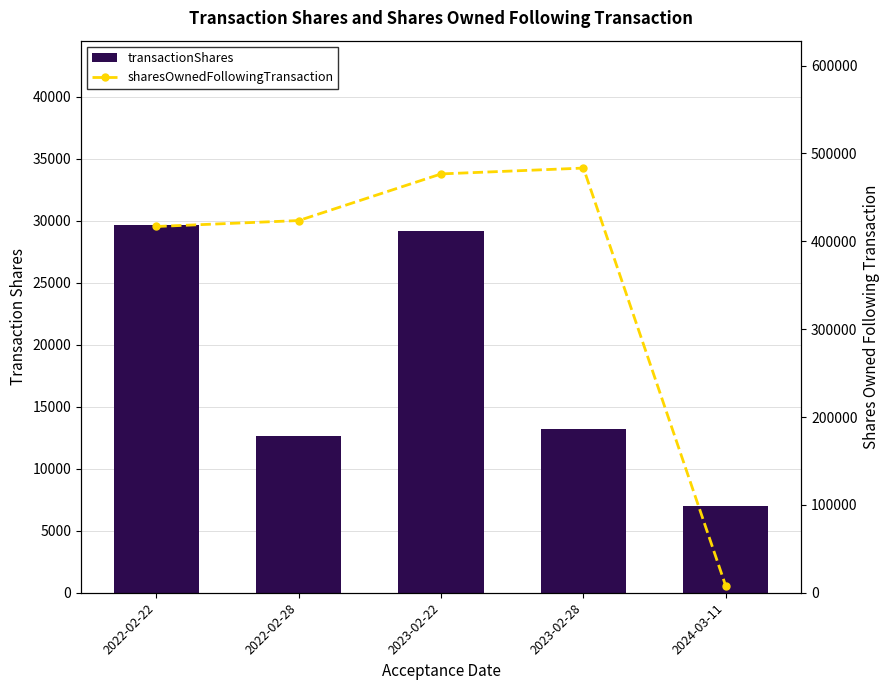

The sharesOwnedFollowingTransaction series shows 747340 at 2023-02-22. True or false?

False